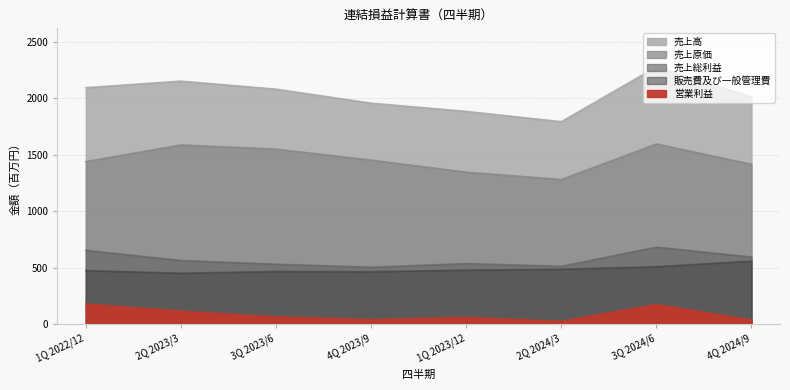

What is the smallest value displayed?

24